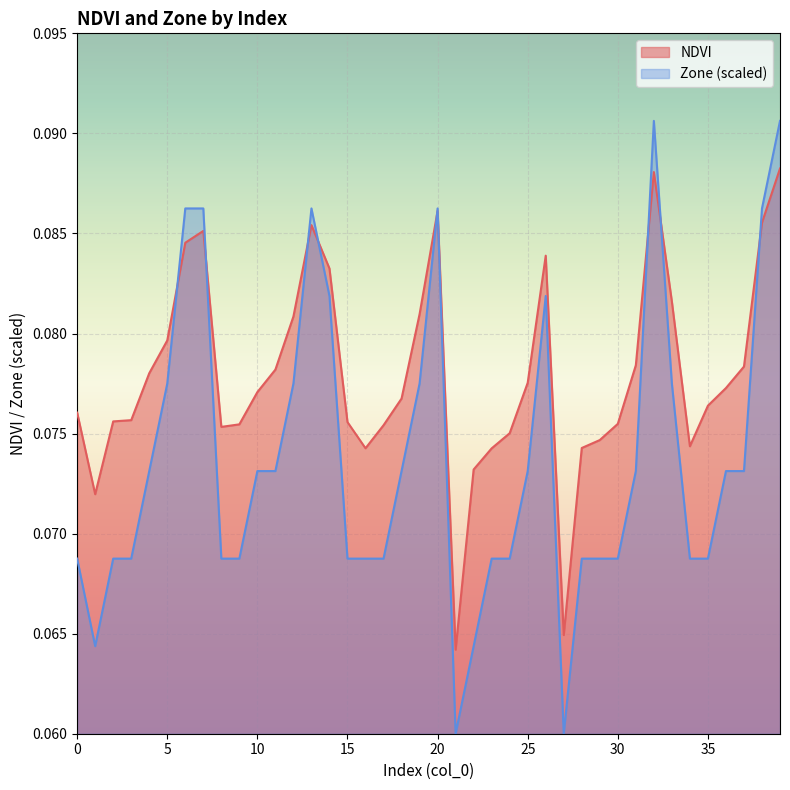

What is the value of the NDVI point at the 12th from the left?

0.1